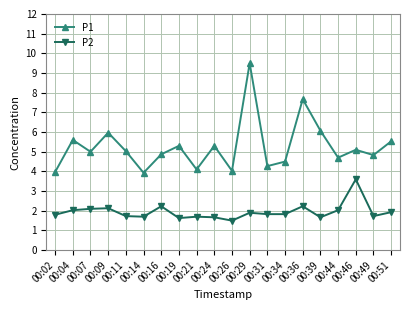

What are all the series names shown in the legend?

P1, P2